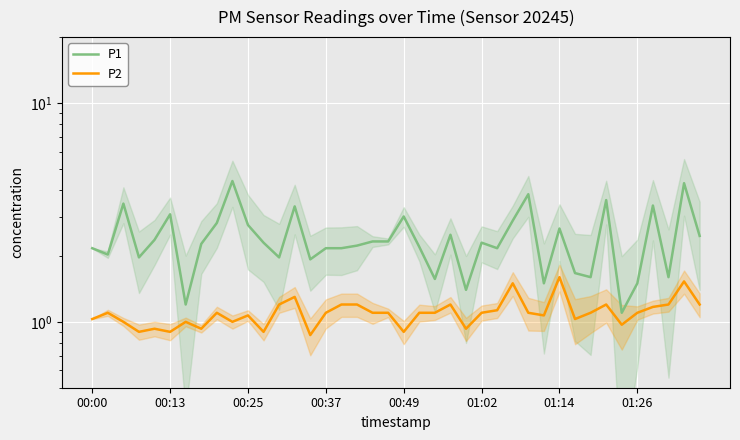

How many values in the P1 series exceed 2?

28